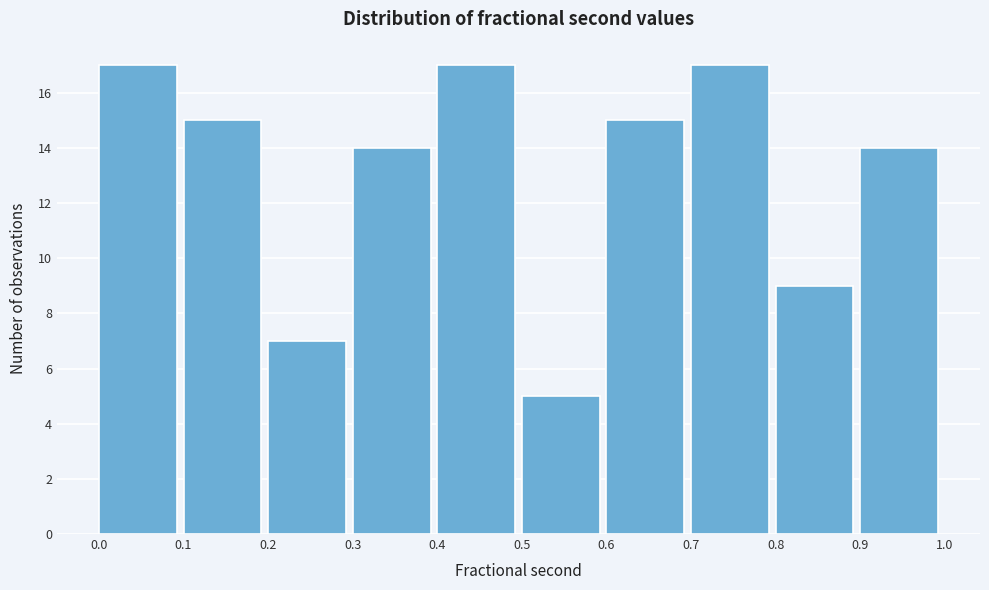

Reading left to right, transcribe this chart: for each bar, give the range it covers on the x-axis and its height. The values are not printed on the chart, so give them approximately, as read against the axis.

0.0 to 0.1: 17
0.1 to 0.2: 15
0.2 to 0.3: 7
0.3 to 0.4: 14
0.4 to 0.5: 17
0.5 to 0.6: 5
0.6 to 0.7: 15
0.7 to 0.8: 17
0.8 to 0.9: 9
0.9 to 1.0: 14